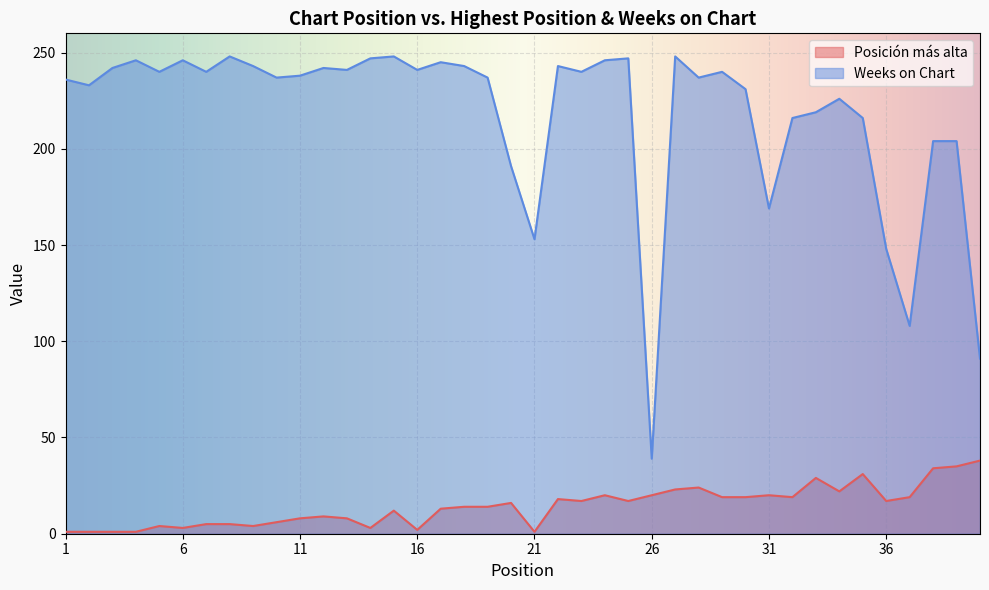

Reading left to right, transcribe all the data shown in this chart.

Posición más alta: 1	1	1	1	4	3	5	5	4	6	8	9	8	3	12	2	13	14	14	16	1	18	17	20	17	20	23	24	19	19	20	19	29	22	31	17	19	34	35	38
Weeks on Chart: 236	233	242	246	240	246	240	248	243	237	238	242	241	247	248	241	245	243	237	191	153	243	240	246	247	39	248	237	240	231	169	216	219	226	216	148	108	204	204	91